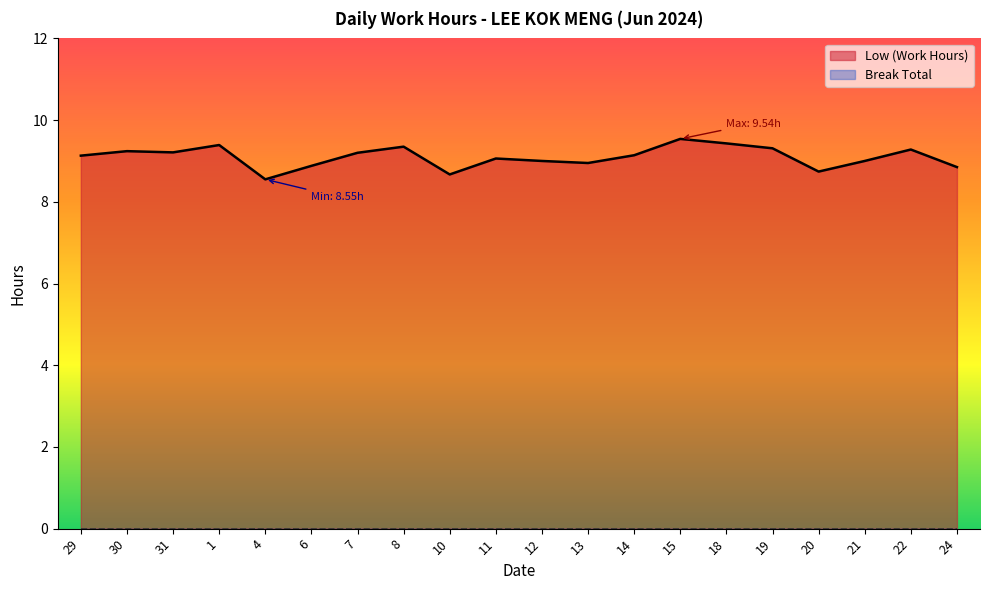

What is the average value?

9.1